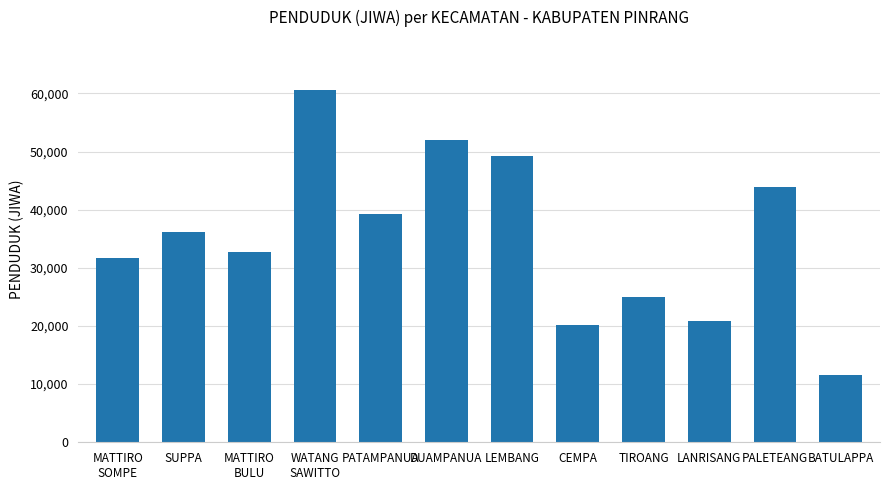

How many distinct data groups are displayed?

1